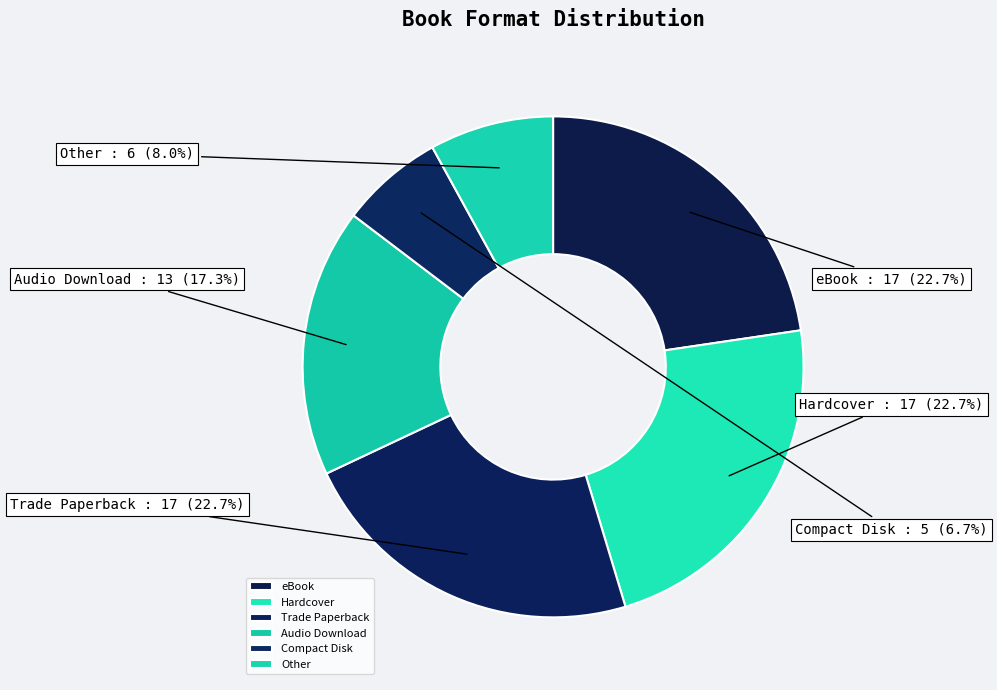

To the nearest percent, what portion does Compact Disk represent?

7%